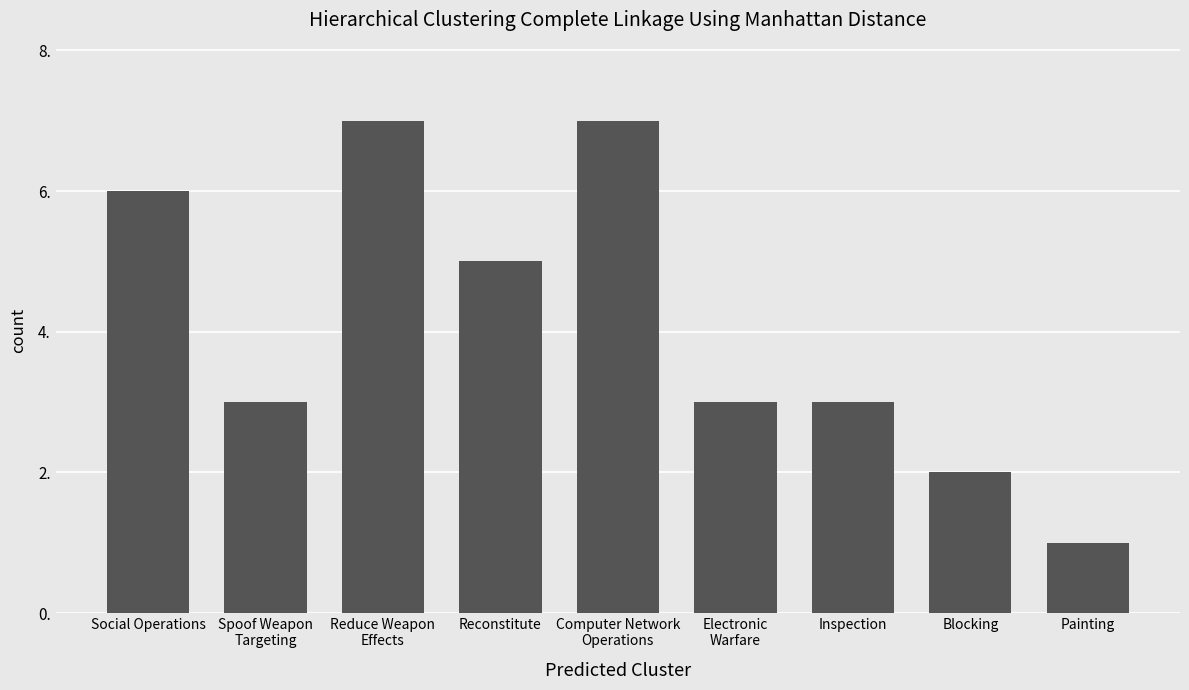

How many categories are shown in the chart?

9